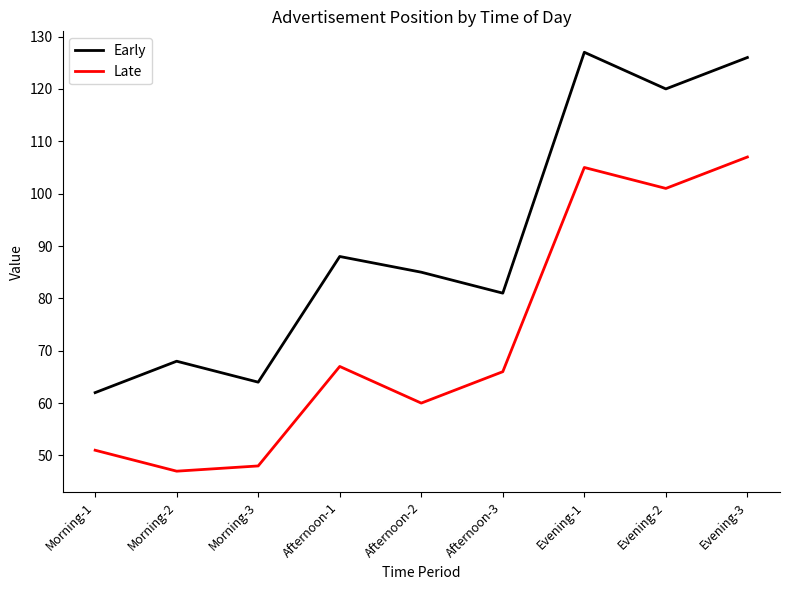

In Early, how many points are higher than both neighbors (excluding endpoints)?

3